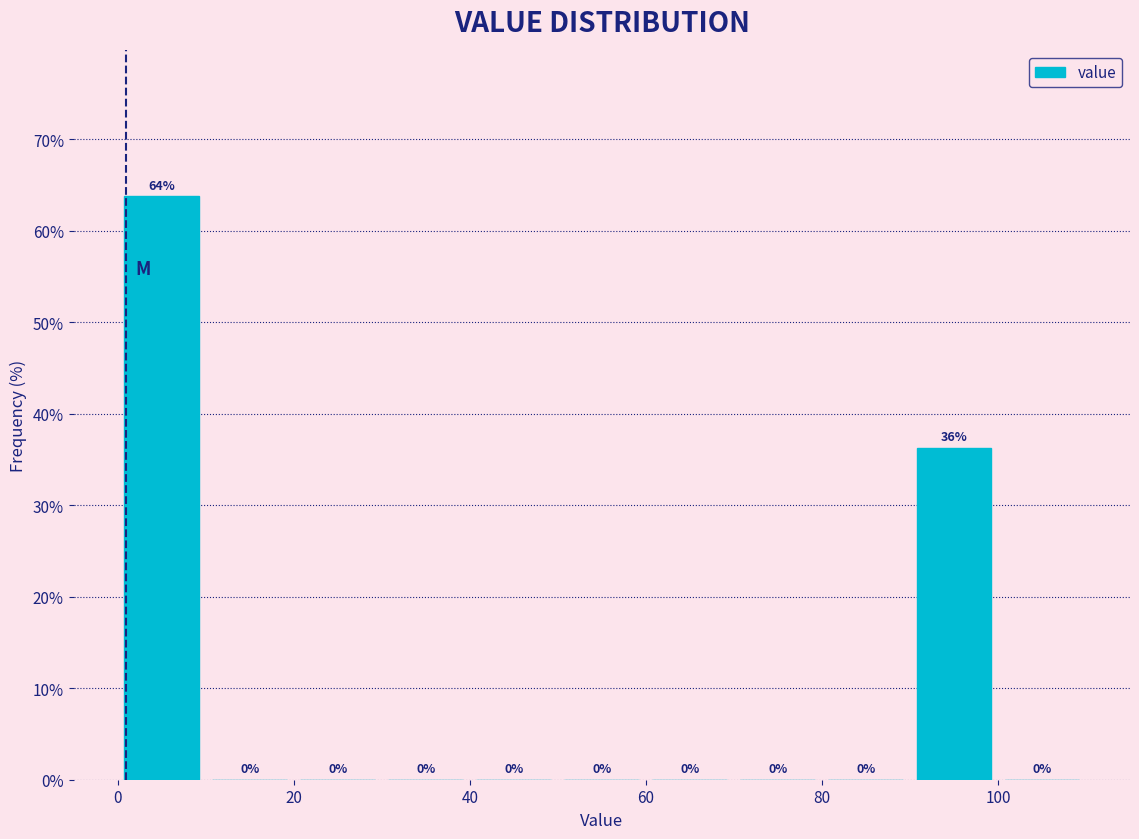

Over which range of the x-axis is the bar tallest?

0 to 10